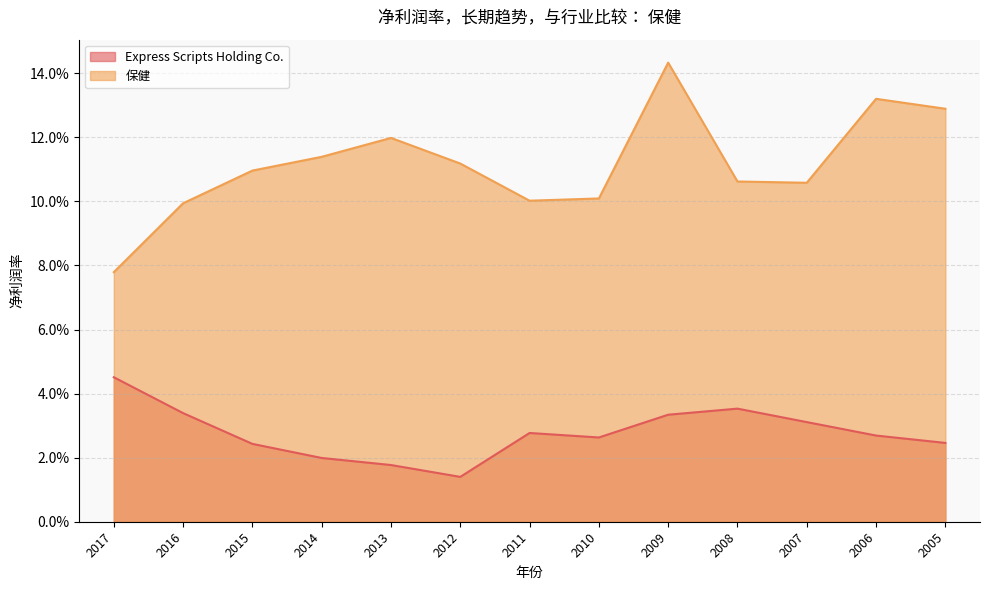

Is the value of Express Scripts Holding Co. at 2017 greater than the value of 保健 at 2017?

No